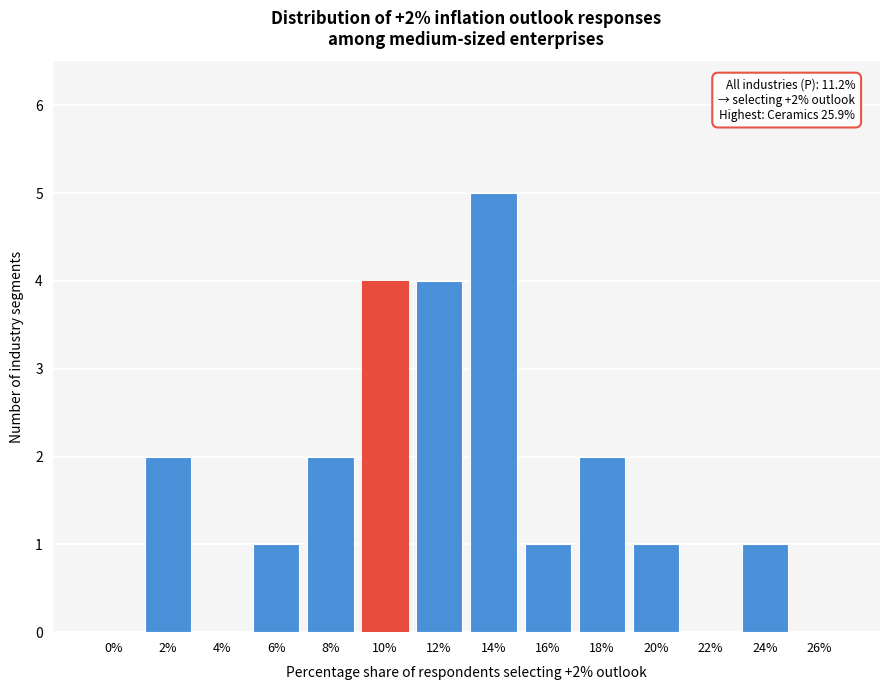

Reading left to right, extract all data points from this chart.

0%=0	2%=2	4%=0	6%=1	8%=2	10%=4	12%=4	14%=5	16%=1	18%=2	20%=1	22%=0	24%=1	26%=0